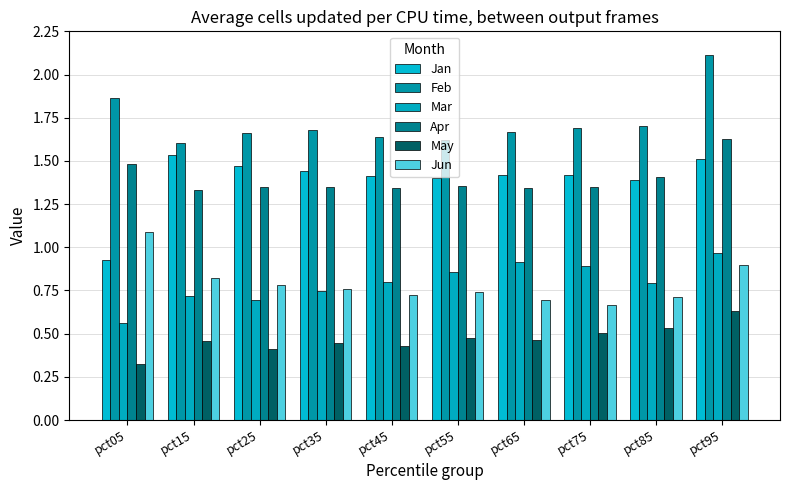

What is the average value of the Mar series?

0.8